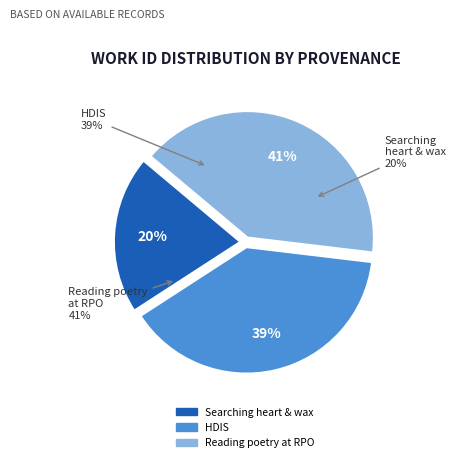

To the nearest percent, what is the difference between the largest and smallest slice percentages?

21%